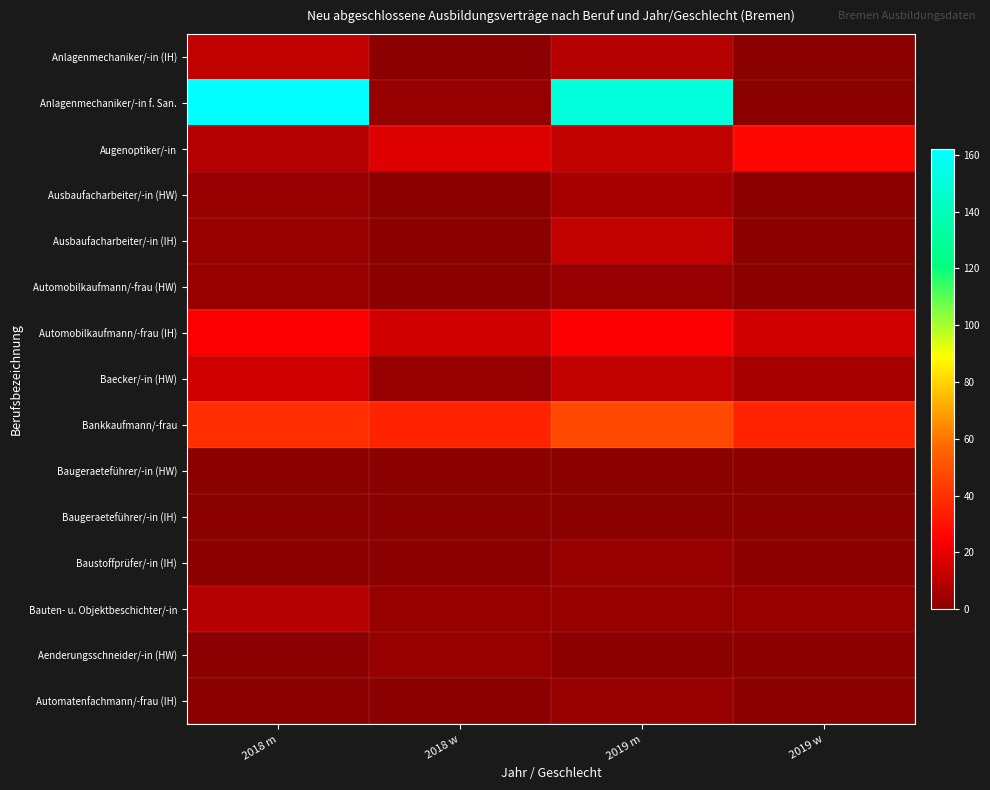

What is the spread (max minus min) of values at 2018 w?

36